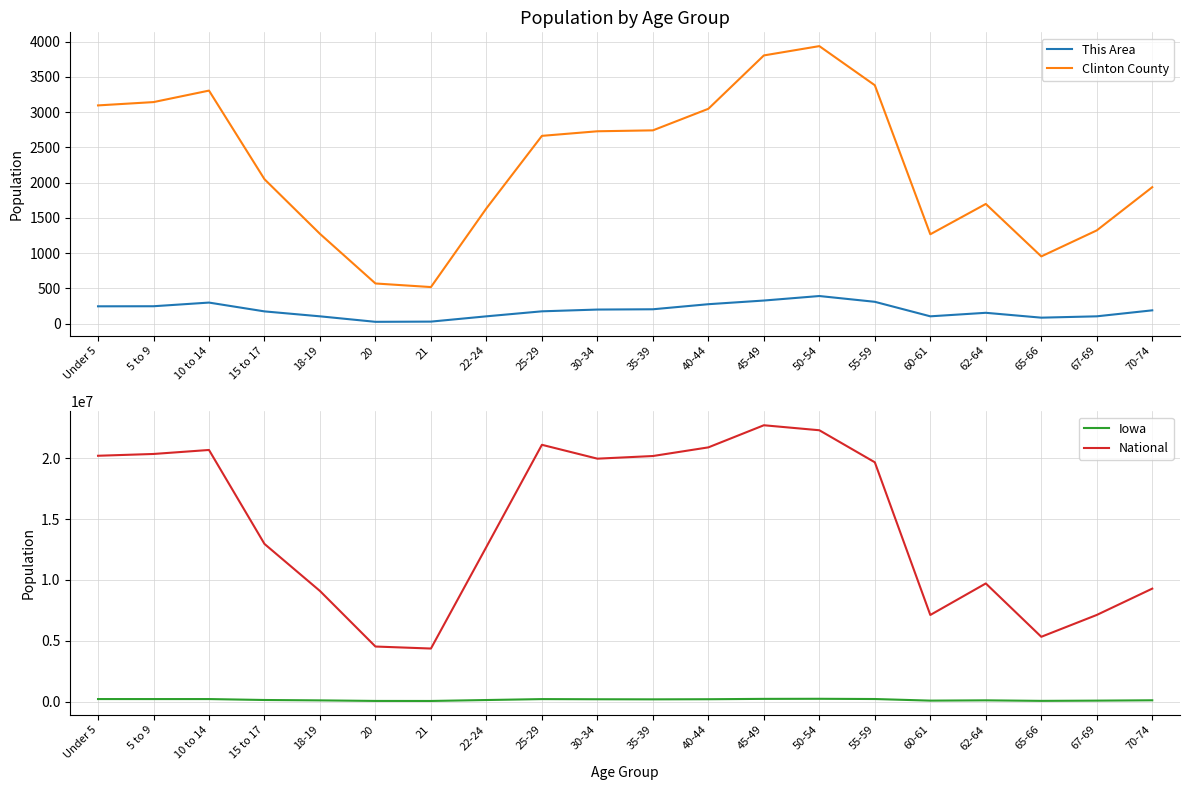

True or false: Iowa and Clinton County cross at least once.

False